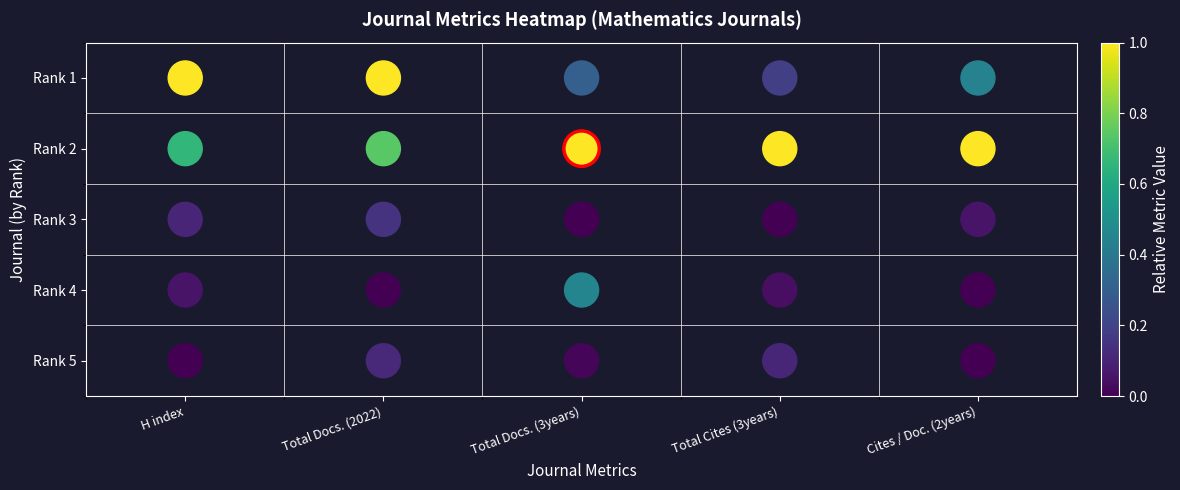

The value at H index is -2. True or false?

False